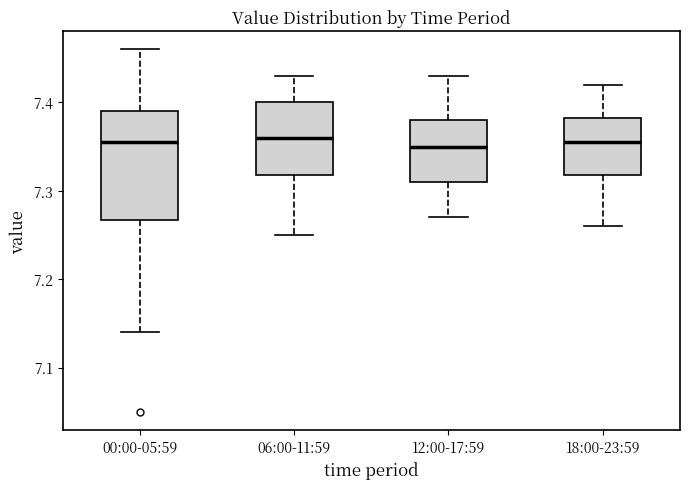

Reading left to right, read every box against the y-axis: the position of its median line, the range the box covers, and the ends of its whiskers. The values are not printed on the chart, so give them approximately, as read against the axis.

00:00-05:59: median 7.36, box 7.27 to 7.39, whiskers 7.14 to 7.46
06:00-11:59: median 7.36, box 7.32 to 7.40, whiskers 7.25 to 7.43
12:00-17:59: median 7.35, box 7.31 to 7.38, whiskers 7.27 to 7.43
18:00-23:59: median 7.36, box 7.32 to 7.38, whiskers 7.26 to 7.42